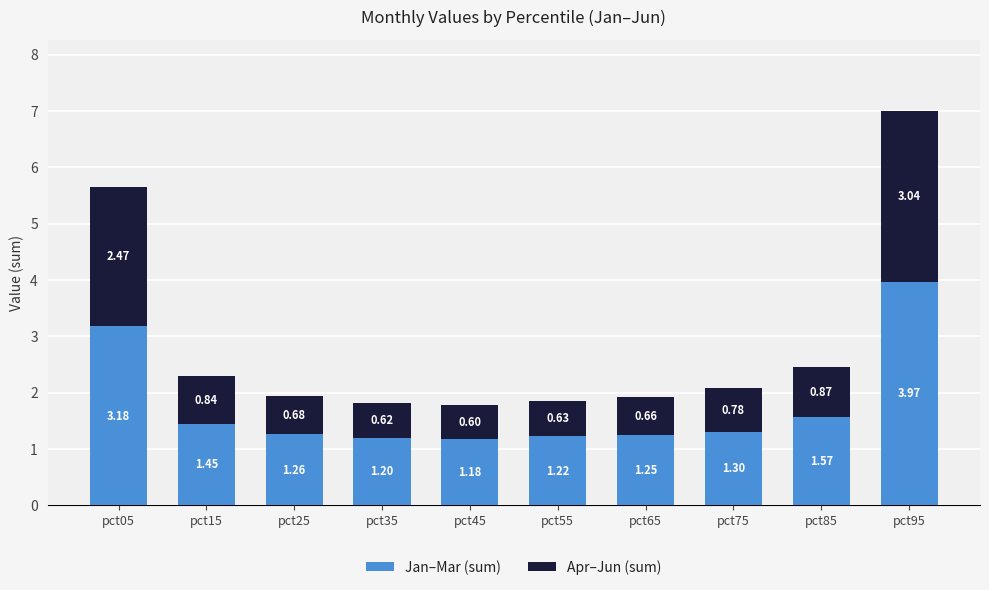

What is the total value across all series at pct35?

1.8